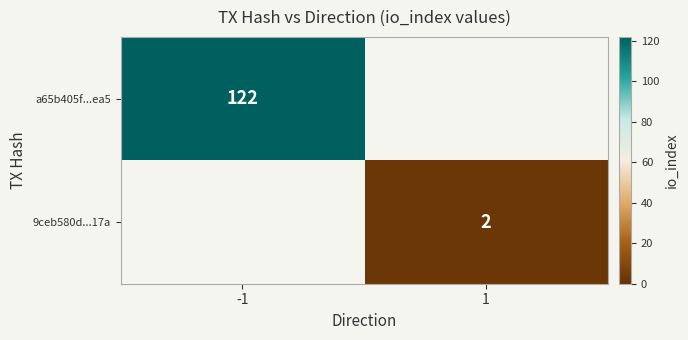

The value of a65b405f...ea5 at -1 is 31.5. True or false?

False